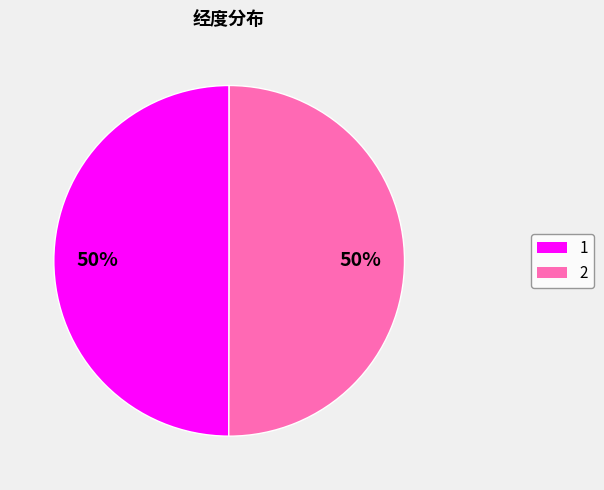

Count the number of slices in the pie.

2